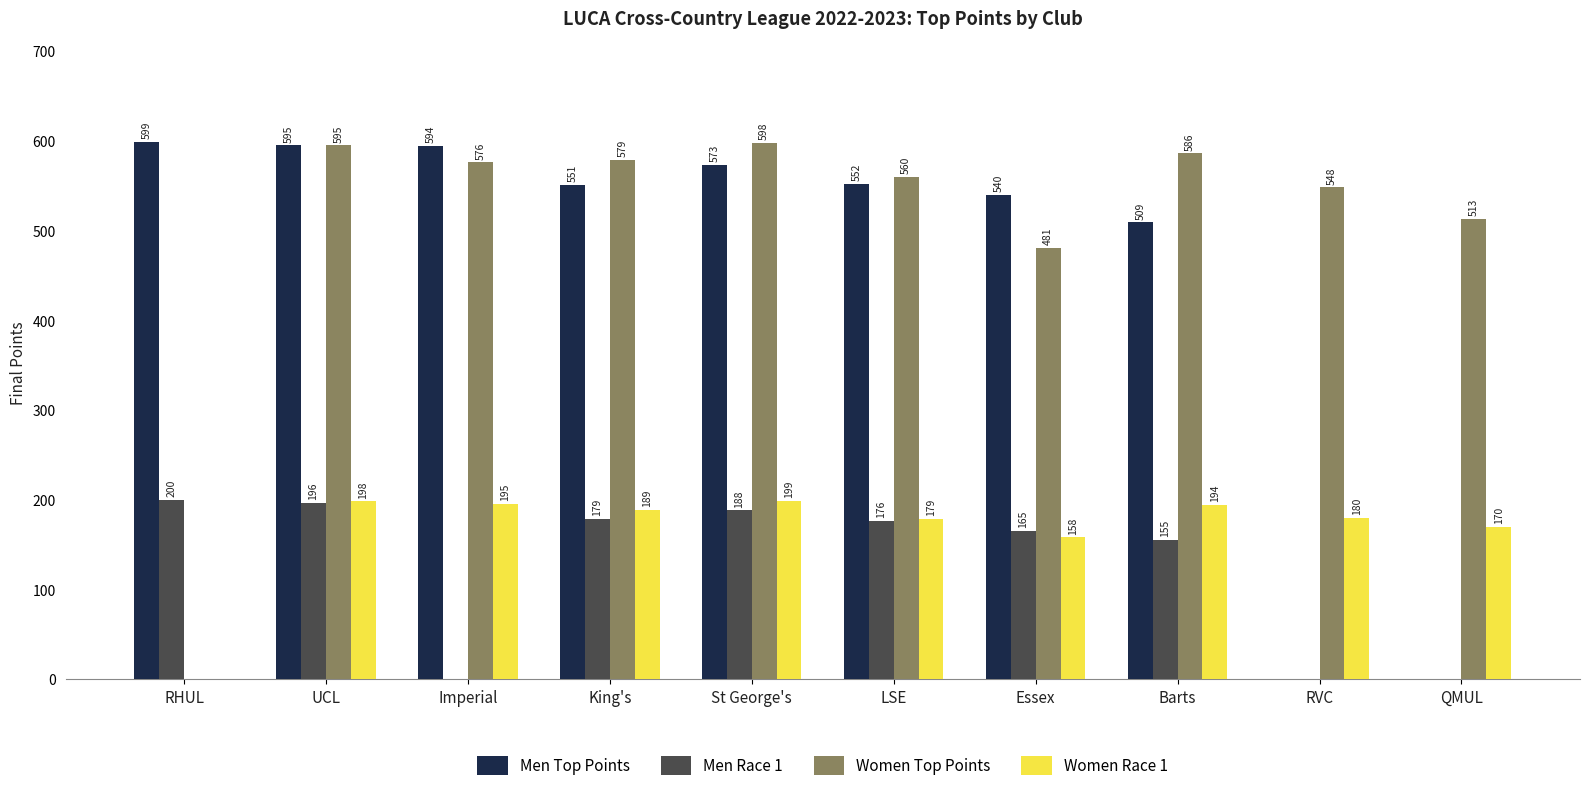

What is the total value across all series at Imperial?

1365